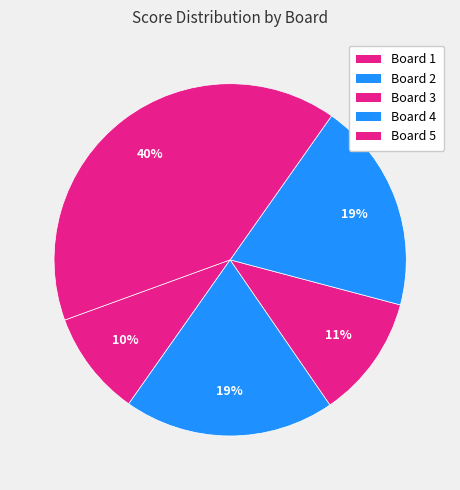

How many segments does this pie chart have?

5